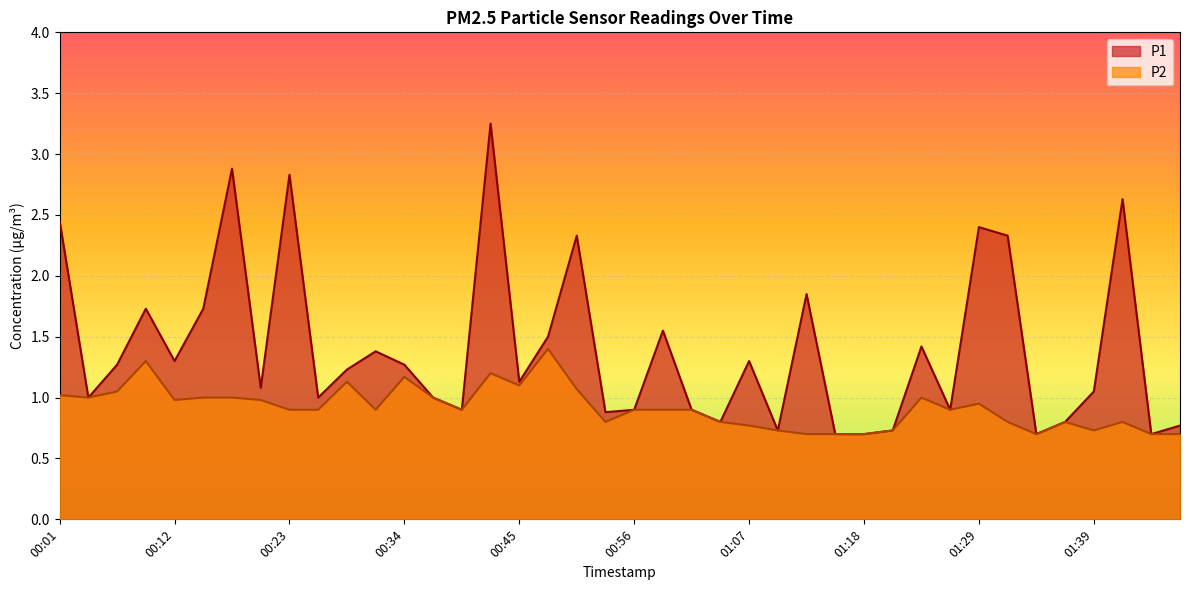

The P1 series shows 1.8 at 01:07. True or false?

False